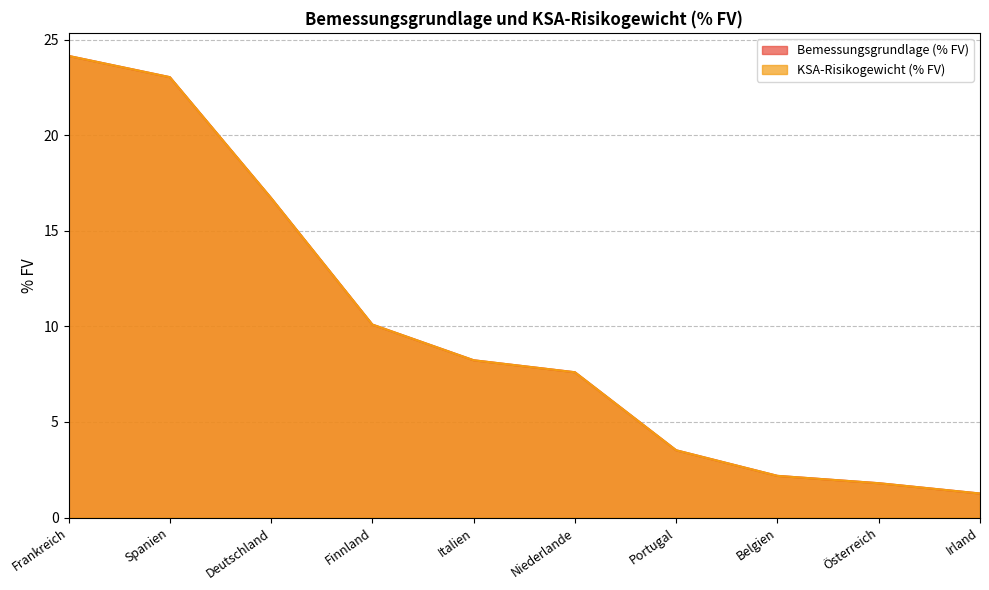

How many data points does each series have?

10